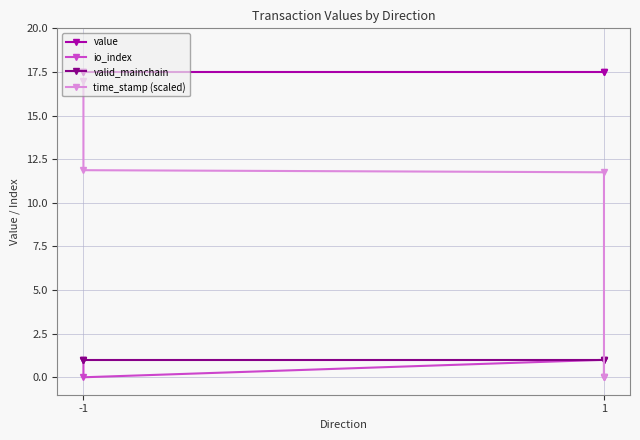

Does the chart display data point markers on the line(s)?

Yes